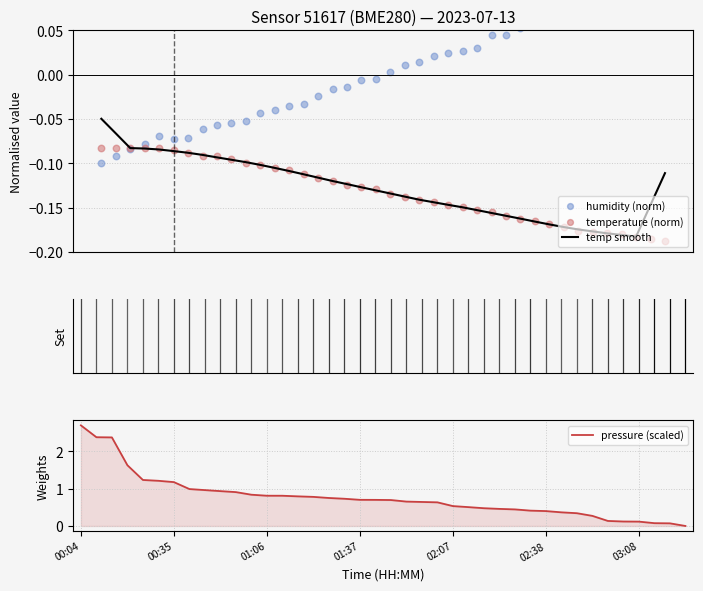

What are all the series names shown in the legend?

temp smooth, humidity (norm), temperature (norm), pressure (scaled)